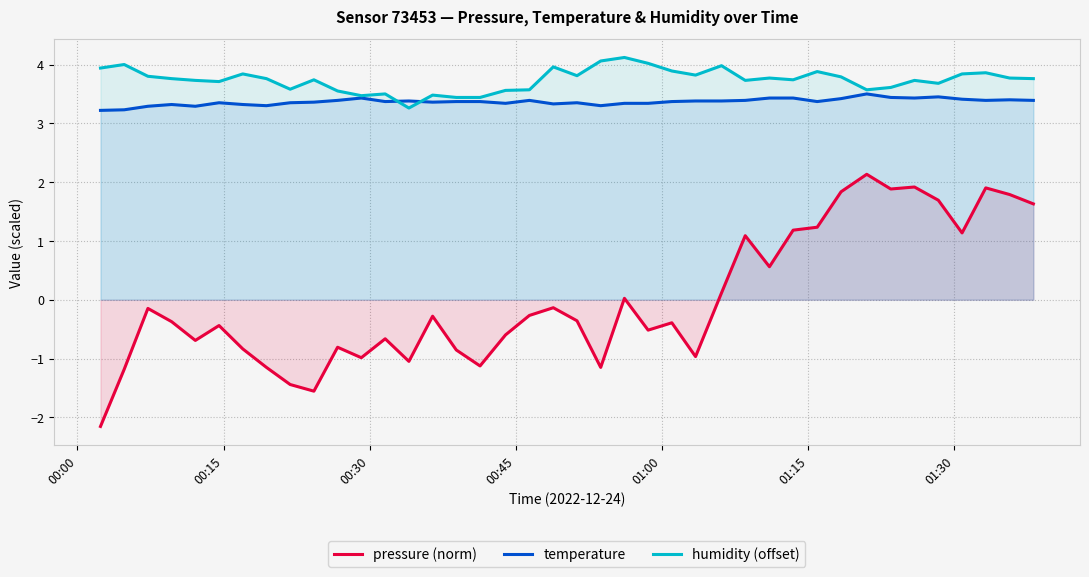

How many interior local peaks does the pressure (norm) series have?

12